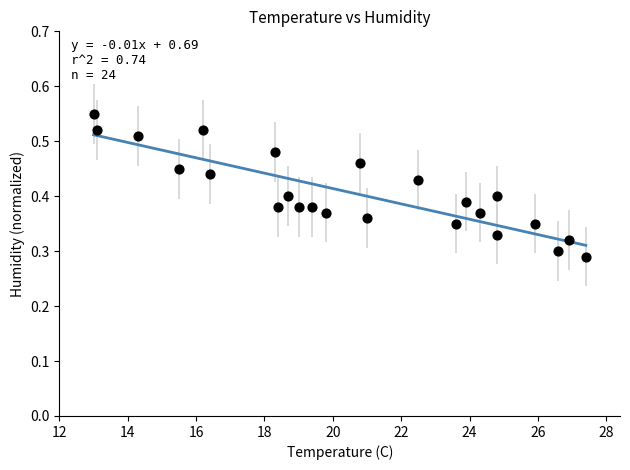

What is the range of X values (max minus min)?

14.4